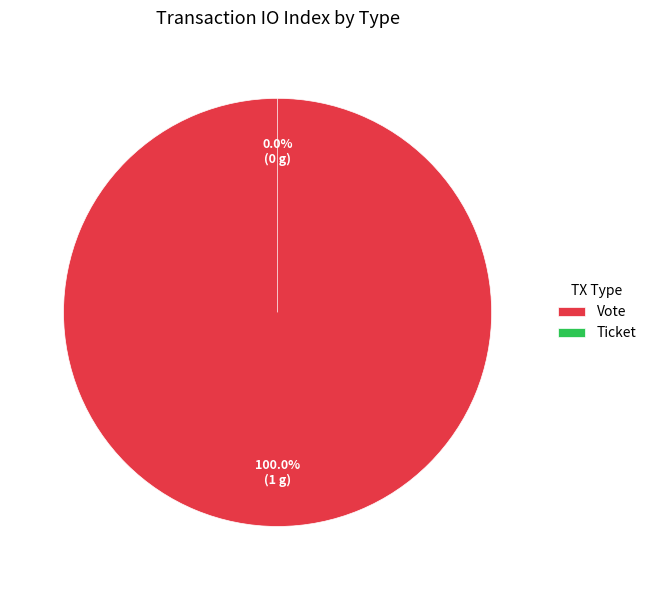

What is the smallest slice in the pie chart?

Ticket